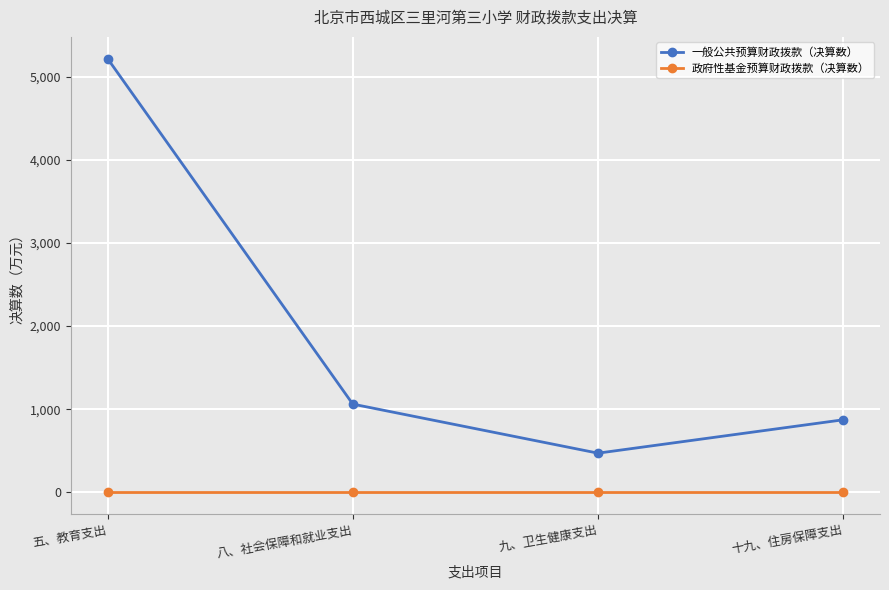

What is the approximate value of 一般公共预算财政拨款（决算数） at 九、卫生健康支出?

471.4